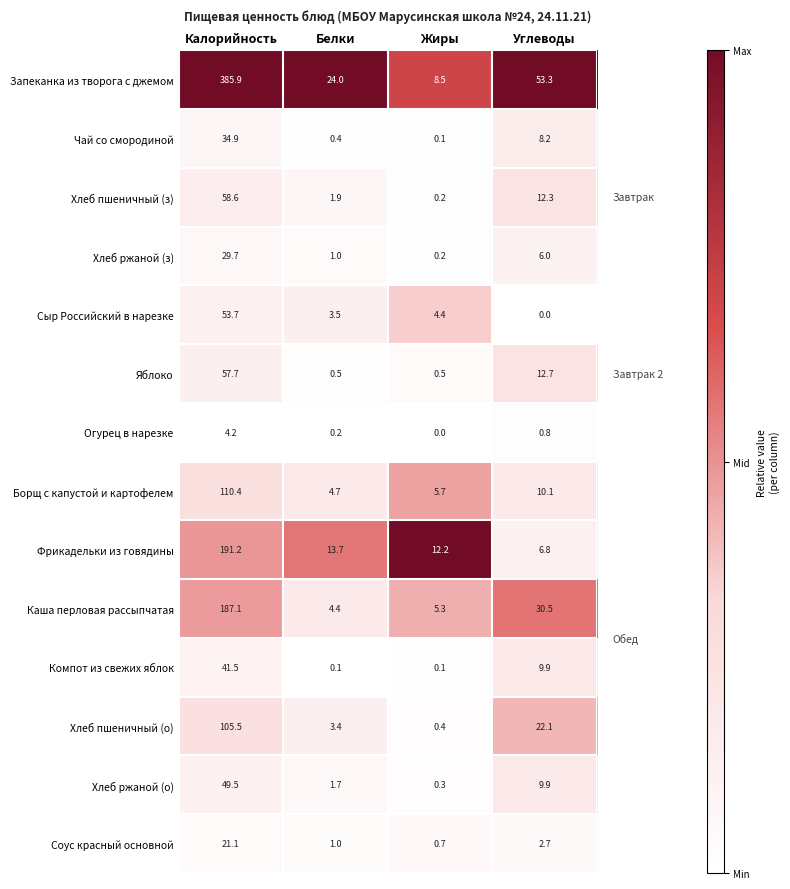

Between Калорийность and Жиры, which series saw the biggest shift?

Запеканка из творога с джемом